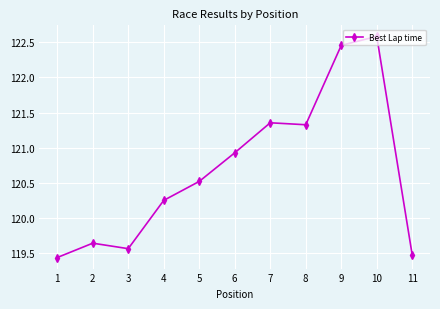

List the labels in order of value, largest first.

10, 9, 7, 8, 6, 5, 4, 2, 3, 11, 1